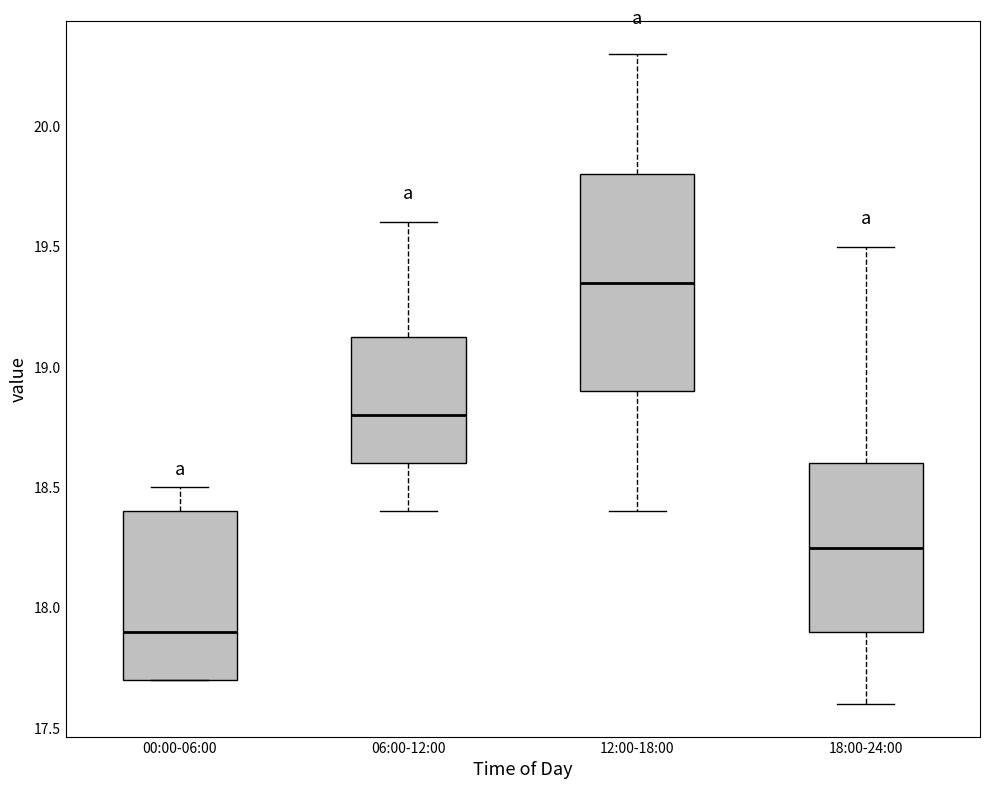

Comparing the boxes themselves (not the whiskers), which one is the tallest?

12:00-18:00